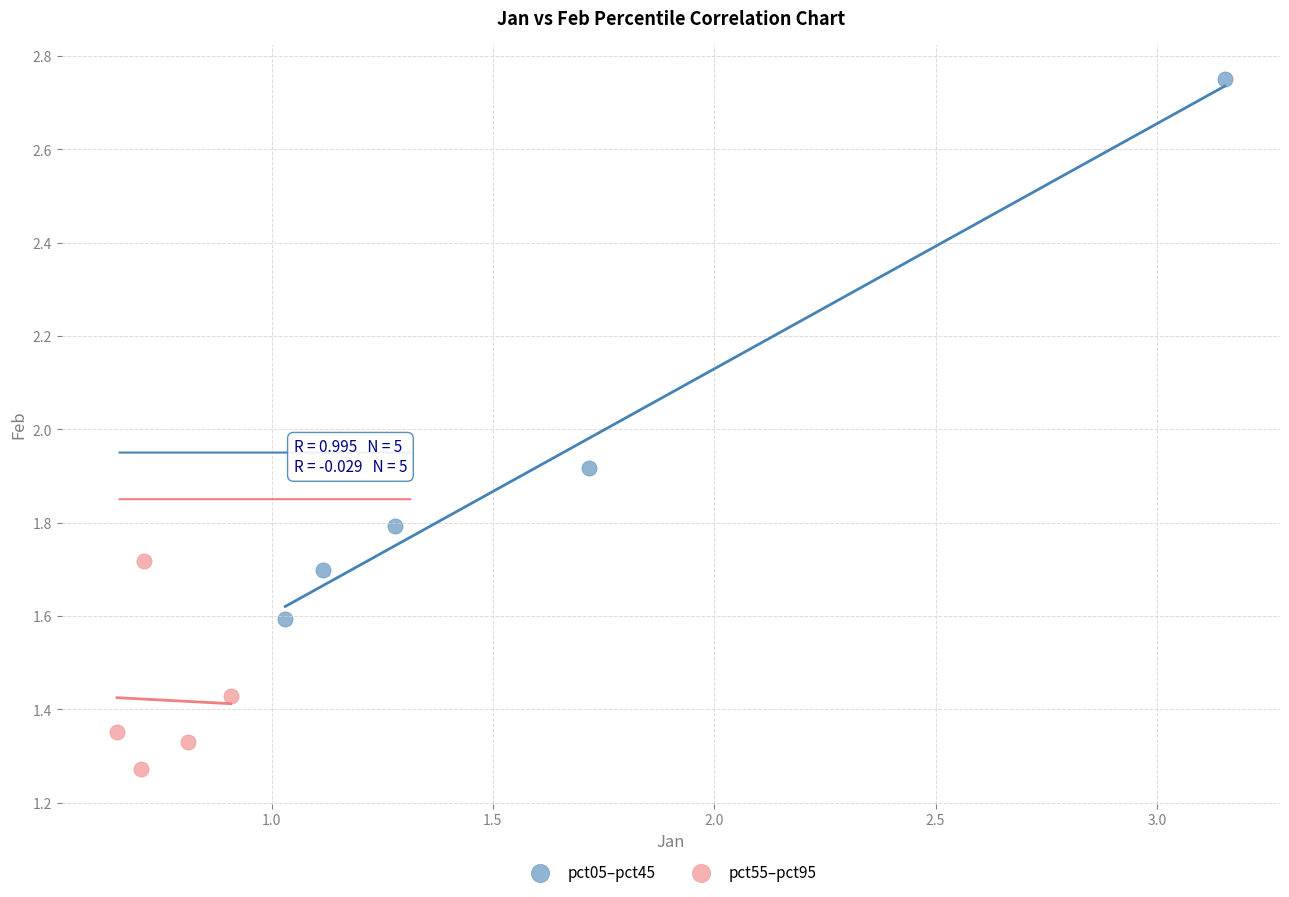

Which series has the largest Y range (max minus min)?

pct05–pct45